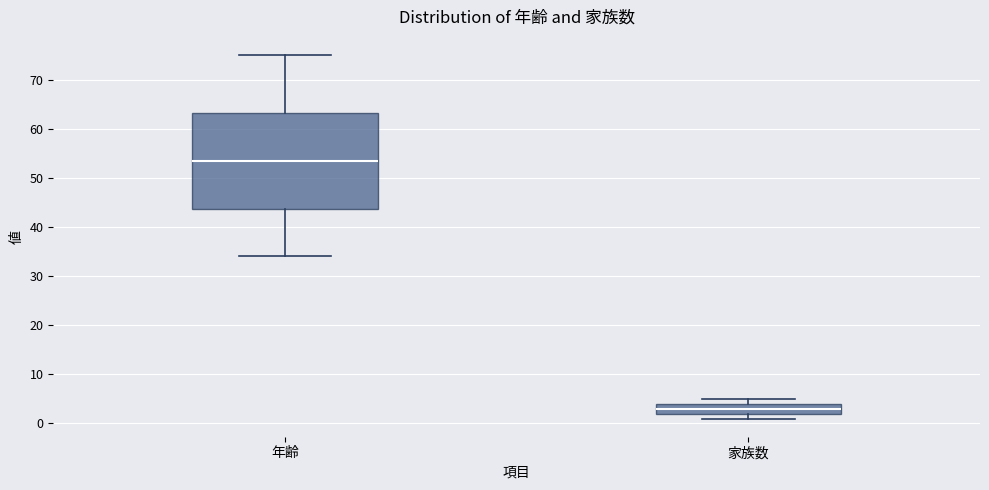

Where does the median line of the box for 年齢 sit on the y-axis? The values are not printed on the chart, so give them approximately, as read against the axis.

54